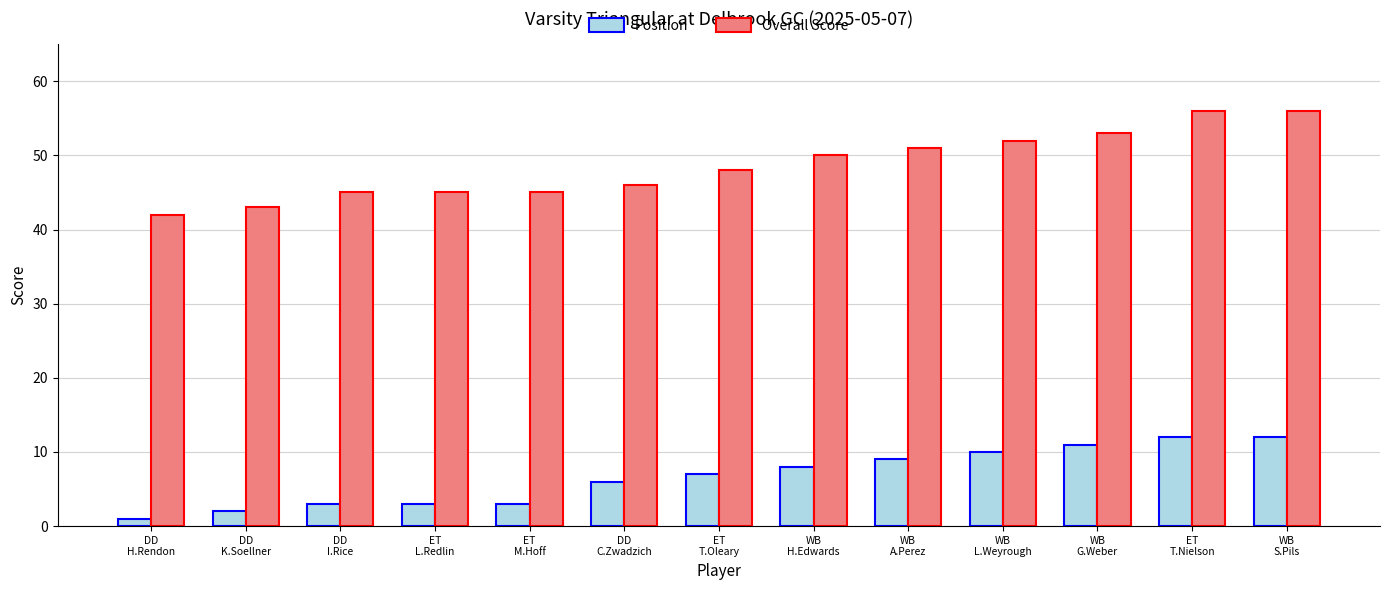

What is the greatest value displayed?

56